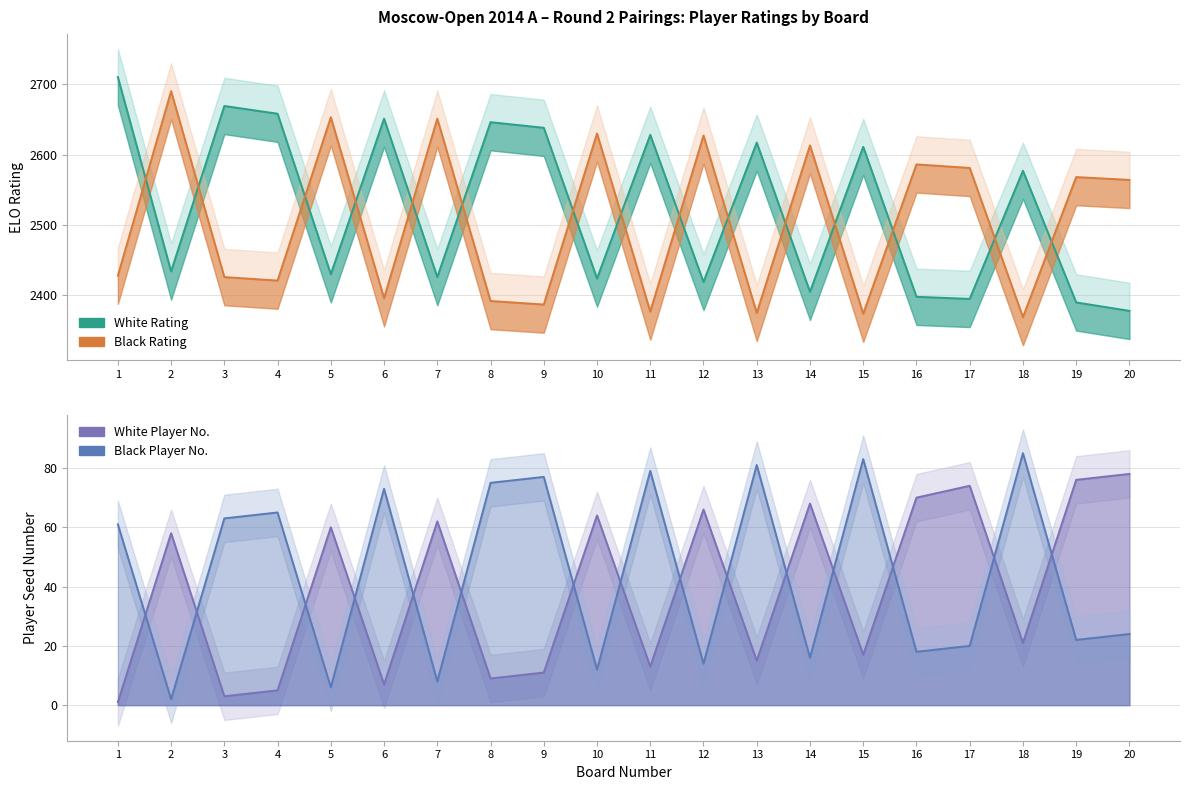

How many values in the Black Rating series are below 2564?

10